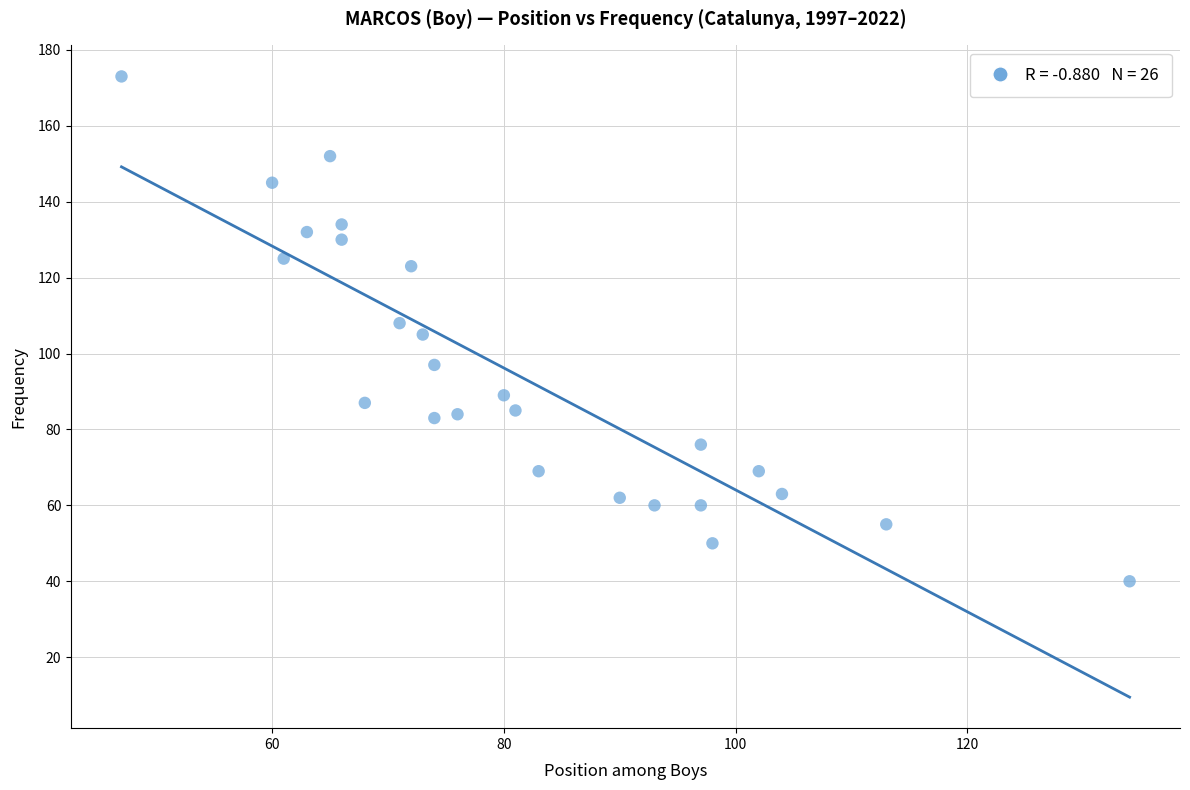

What is the range of X values (max minus min)?

87